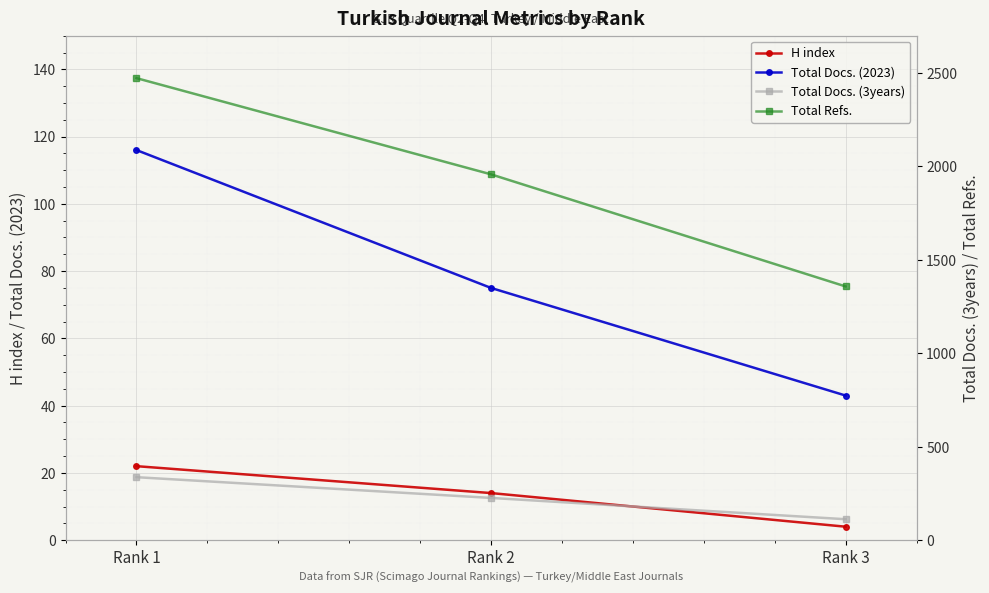

List the series in order of their peak value, highest first.

Total Refs., Total Docs. (3years), Total Docs. (2023), H index